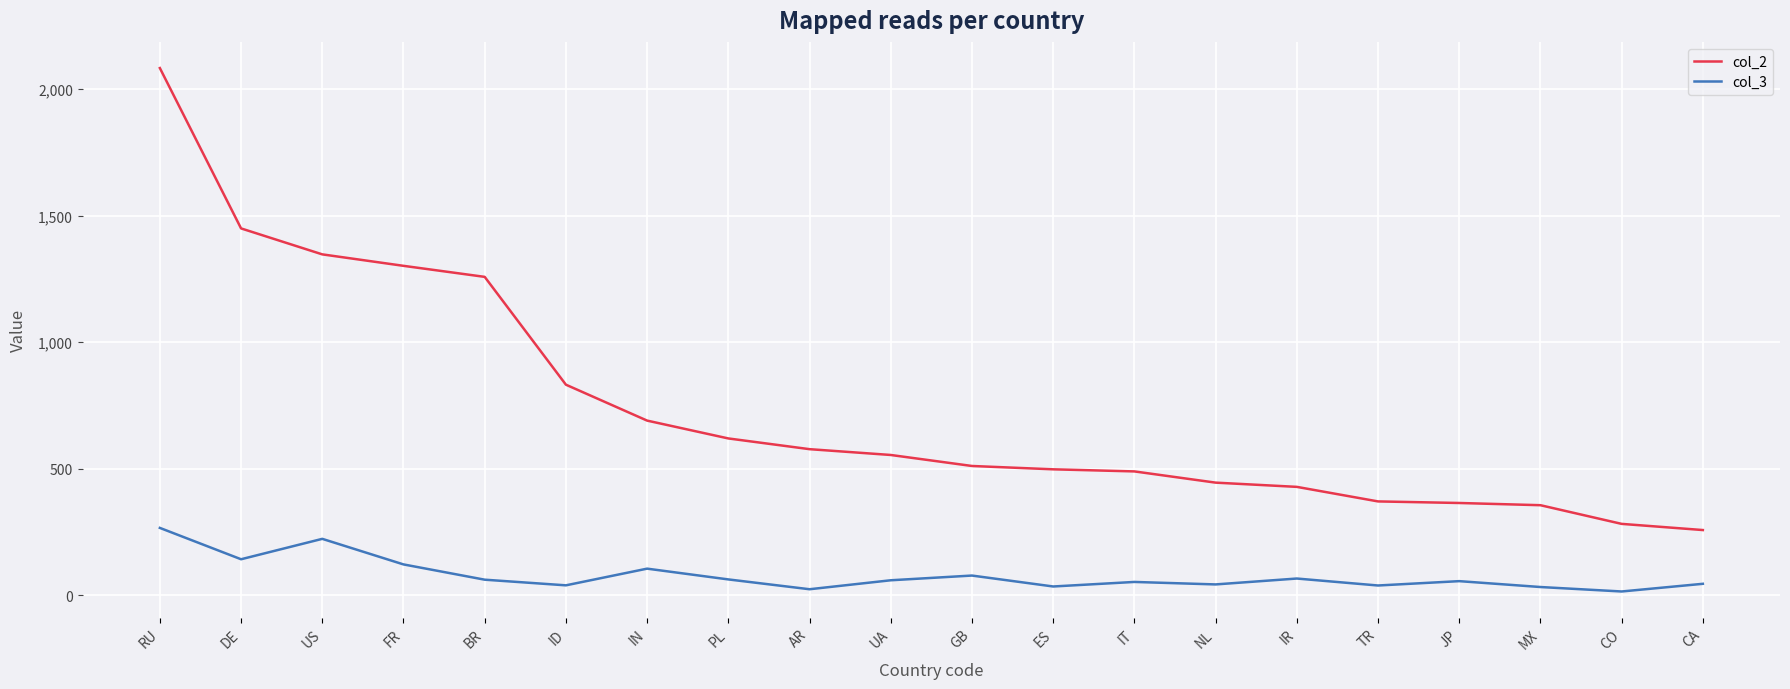

Rank the series by their maximum value, from highest to lowest.

col_2, col_3